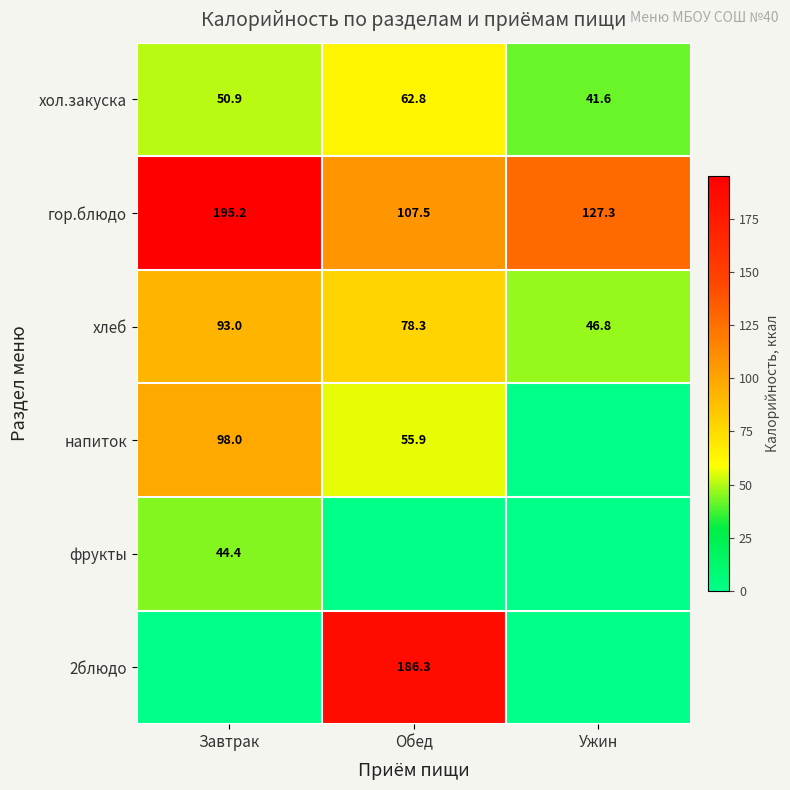

What is the difference between the хлеб values at Завтрак and Ужин?

46.2